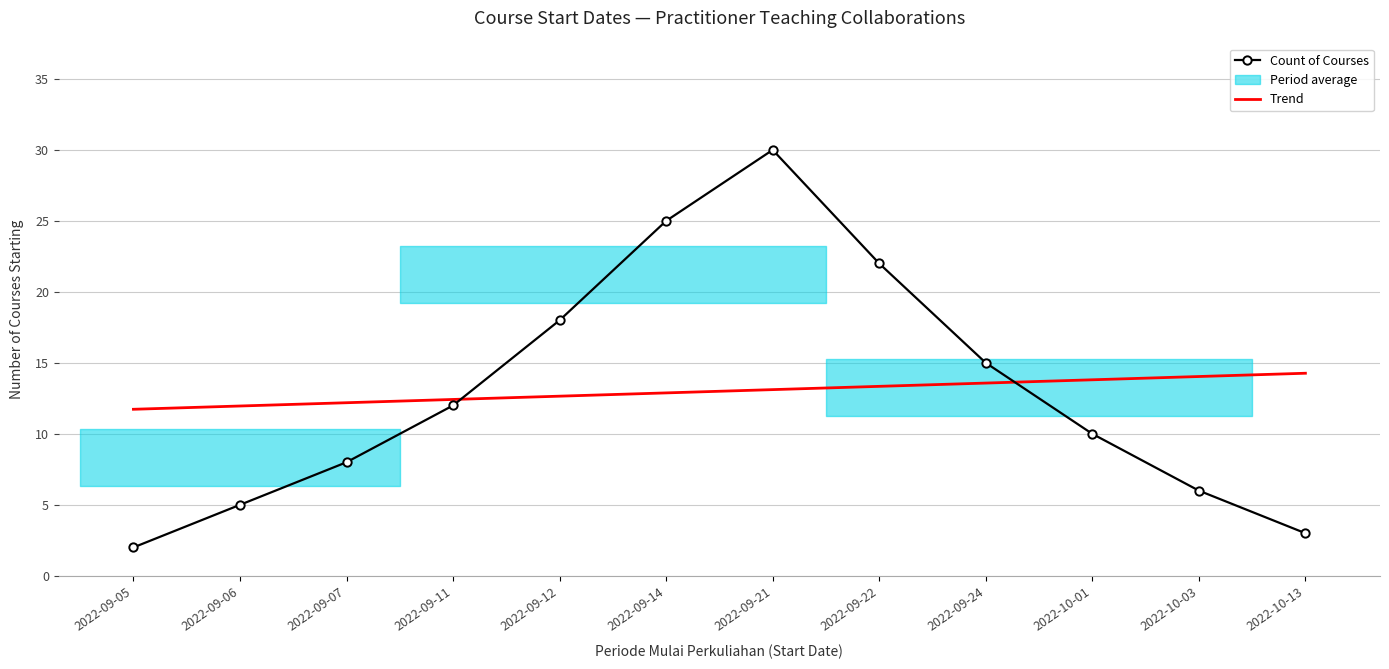

What is the difference between the highest and lowest values at 2022-09-07?

4.2